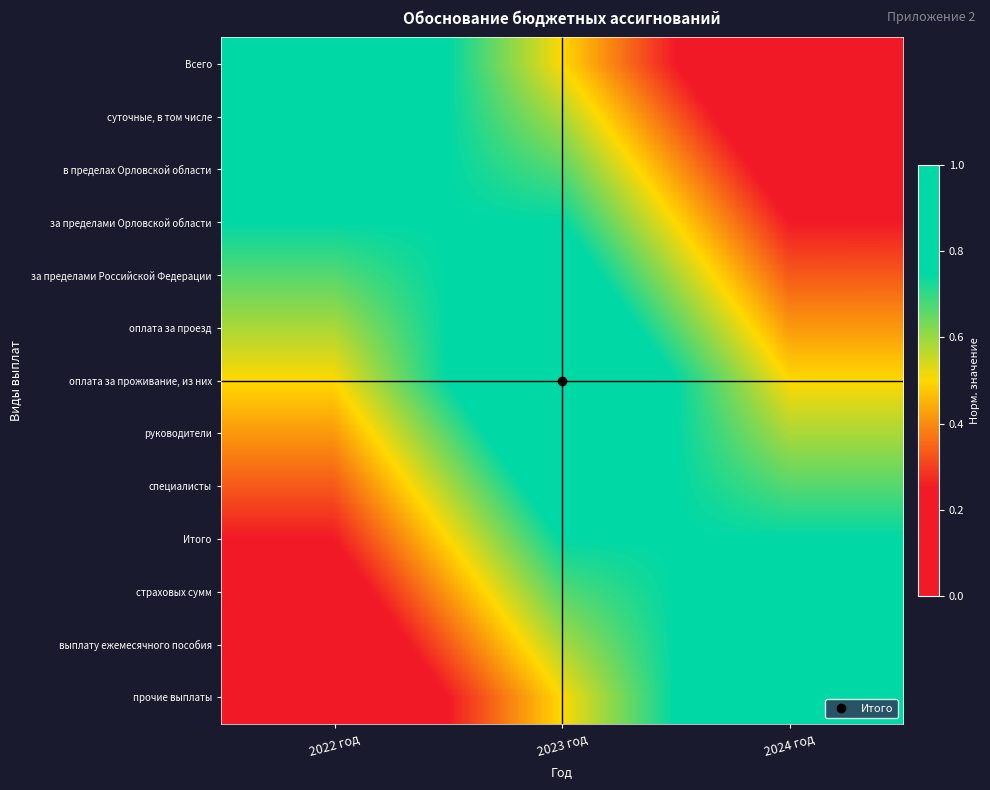

Reading right to left, transcribe all the data shown in this chart.

Всего: 2024 год=0.0	2023 год=0.5	2022 год=1.0
суточные, в том числе: 2024 год=0.1	2023 год=0.6	2022 год=0.9
в пределах Орловской области: 2024 год=0.2	2023 год=0.7	2022 год=0.8
за пределами Орловской области: 2024 год=0.2	2023 год=0.8	2022 год=0.8
за пределами Российской Федерации: 2024 год=0.3	2023 год=0.8	2022 год=0.7
оплата за проезд: 2024 год=0.4	2023 год=0.9	2022 год=0.6
оплата за проживание, из них: 2024 год=0.5	2023 год=1.0	2022 год=0.5
руководители: 2024 год=0.6	2023 год=0.9	2022 год=0.4
специалисты: 2024 год=0.7	2023 год=0.8	2022 год=0.3
Итого: 2024 год=0.8	2023 год=0.8	2022 год=0.2
страховых сумм: 2024 год=0.8	2023 год=0.7	2022 год=0.2
выплату ежемесячного пособия: 2024 год=0.9	2023 год=0.6	2022 год=0.1
прочие выплаты: 2024 год=1.0	2023 год=0.5	2022 год=0.0